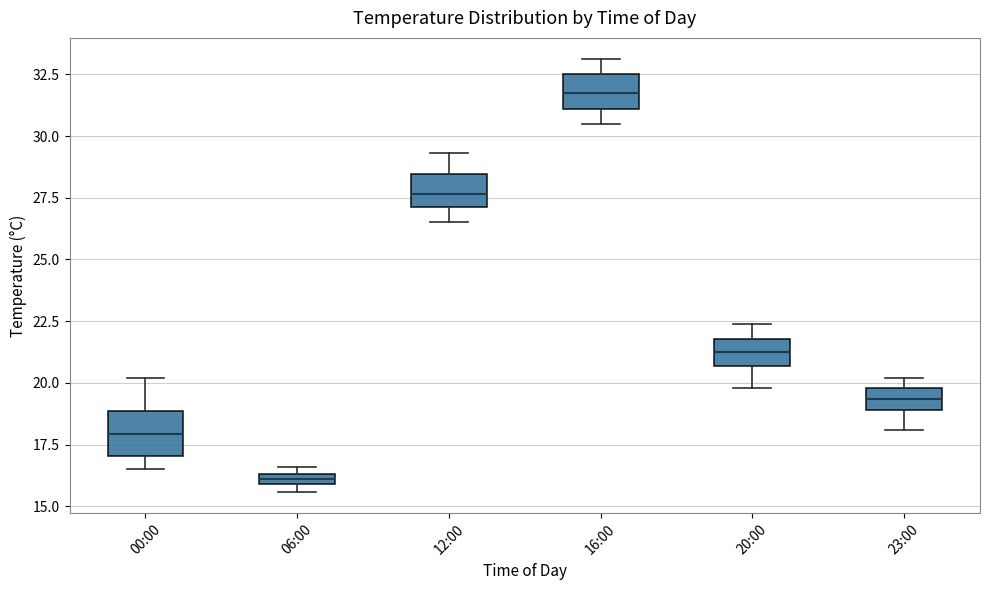

Which box's median line is the lowest?

06:00